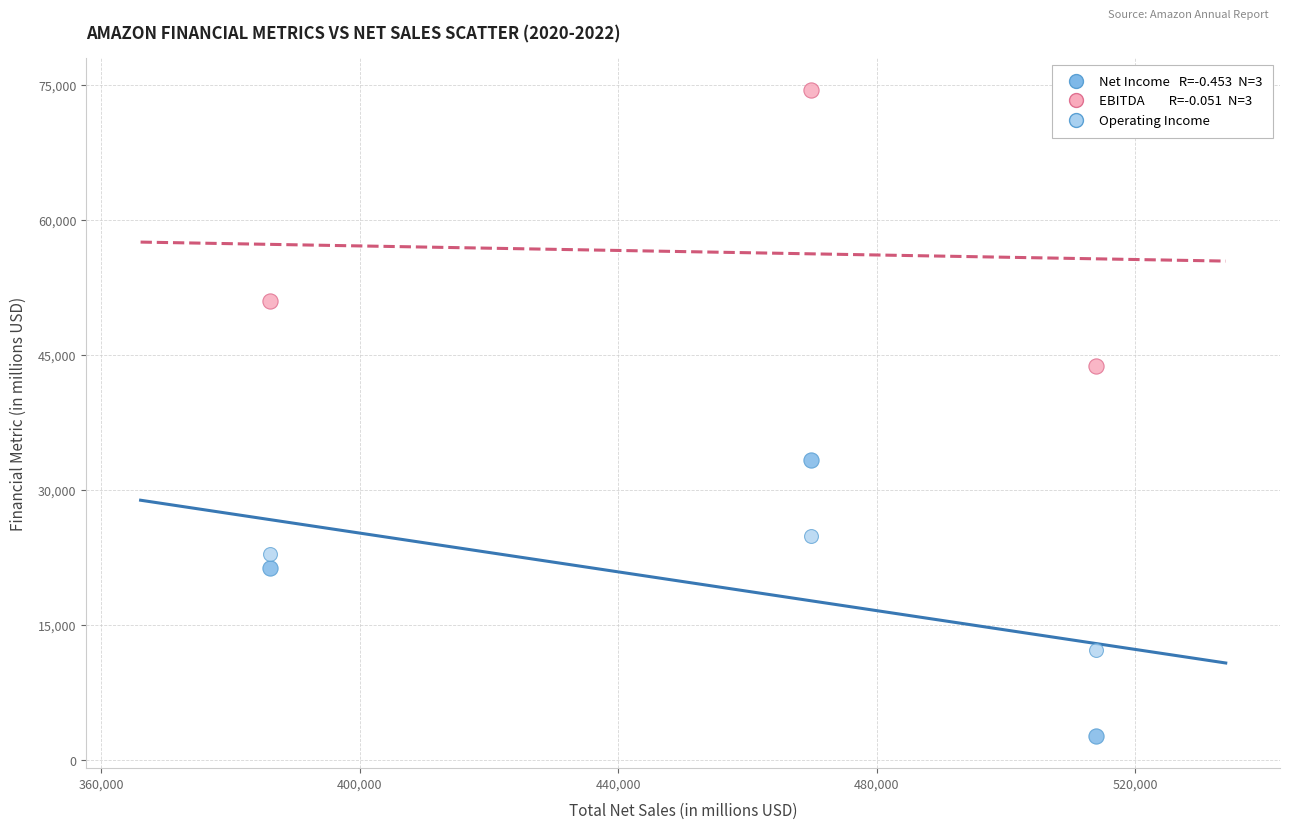

Across all data points, what is the range of Y values (max minus min)?

71675